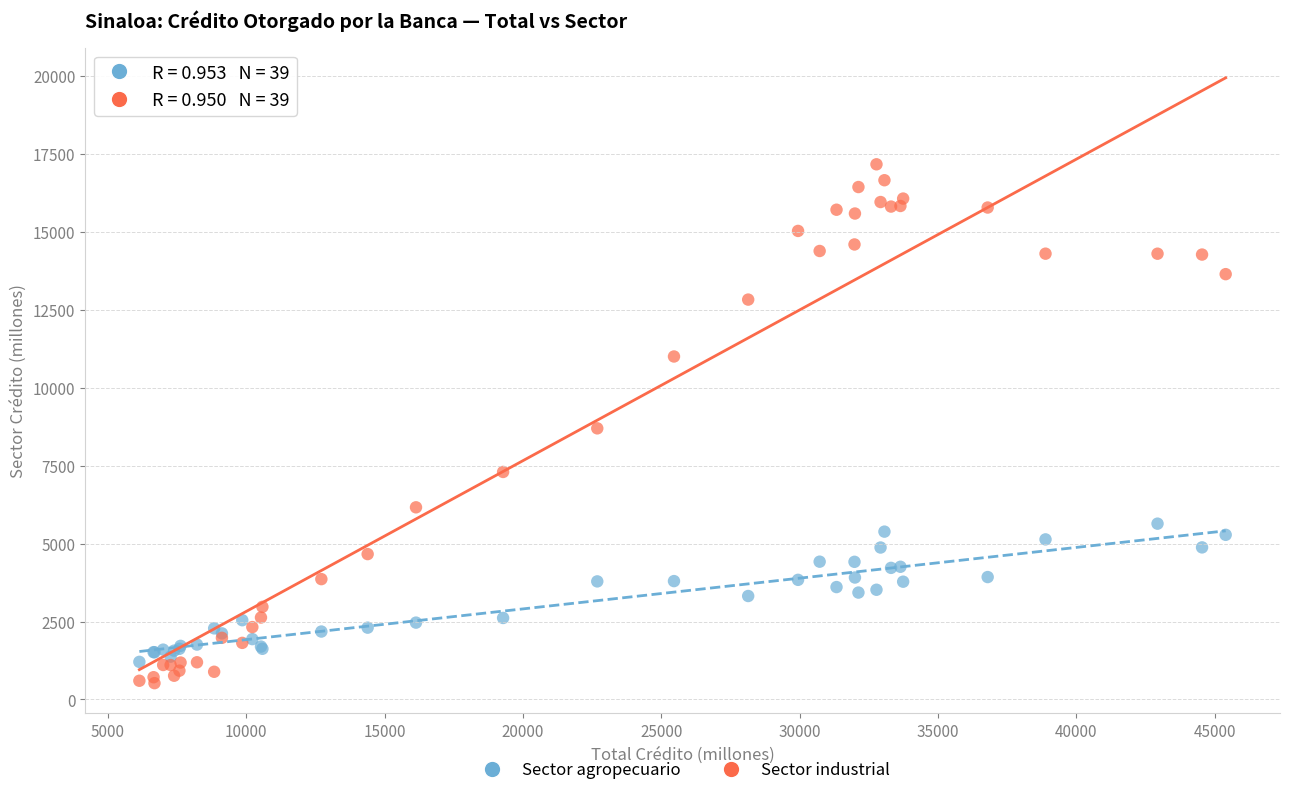

Which series has the widest spread of Y values?

Sector industrial